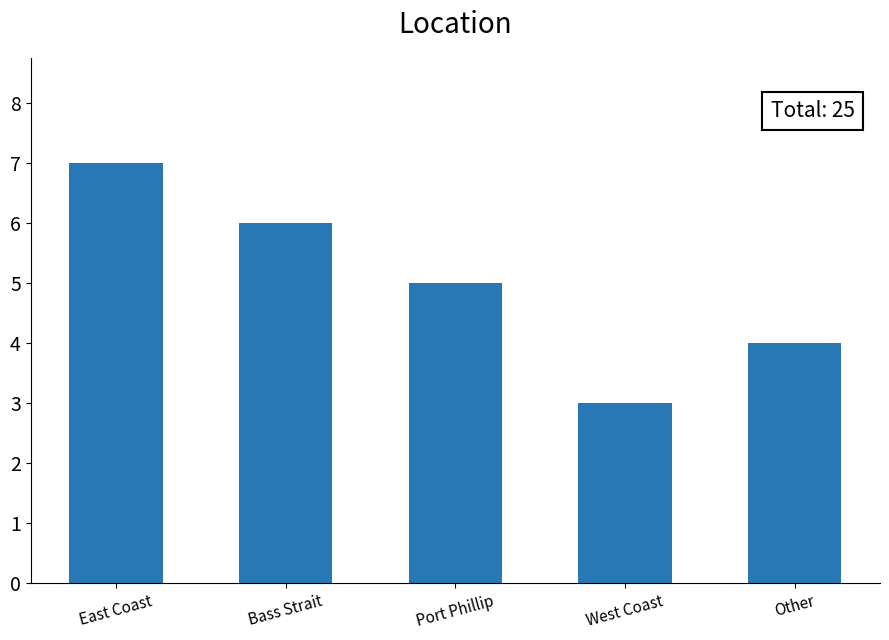

What is the average value?

5